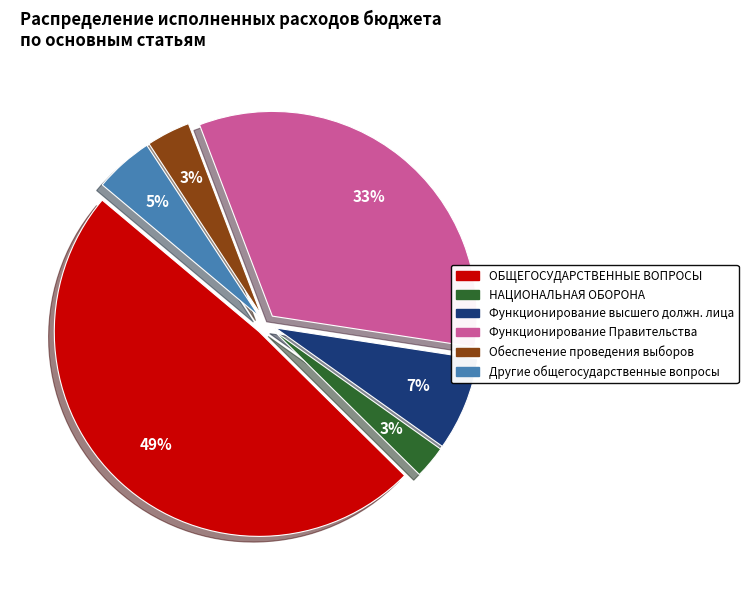

How many slices are in this pie chart?

6